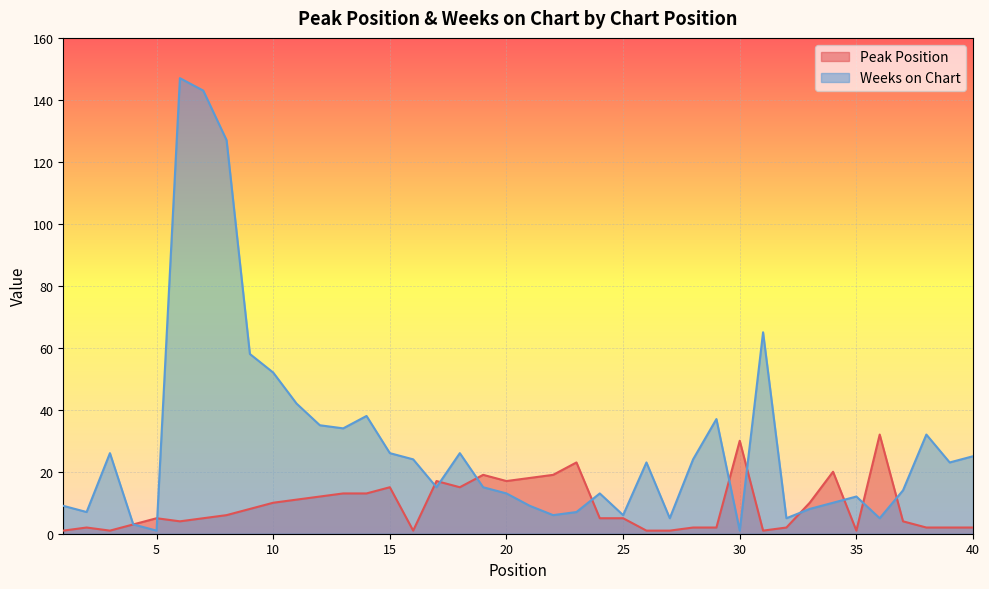

How many categories are shown in the chart?

40